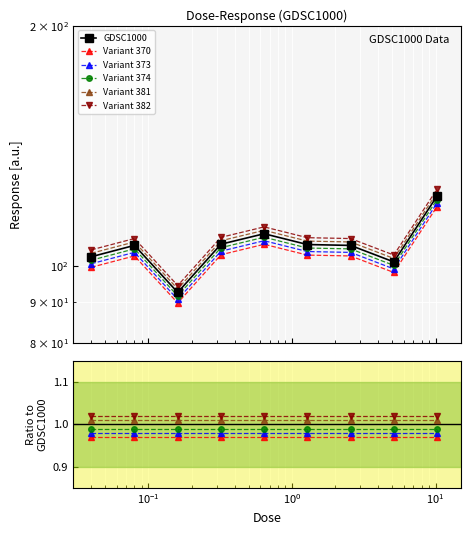

How many categories are shown in the chart?

9